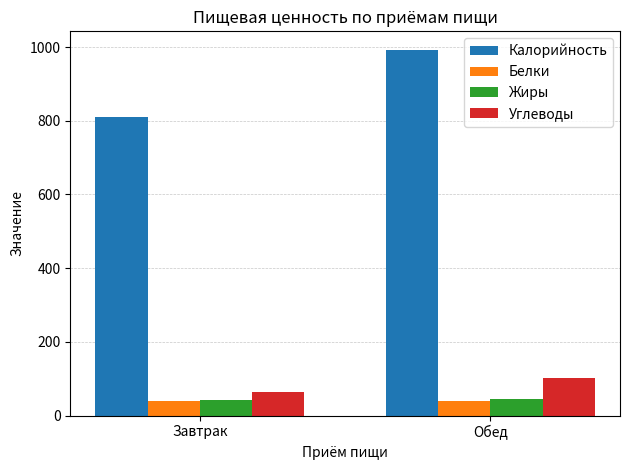

What is the sum of the Калорийность values at Завтрак and Обед?

1804.4